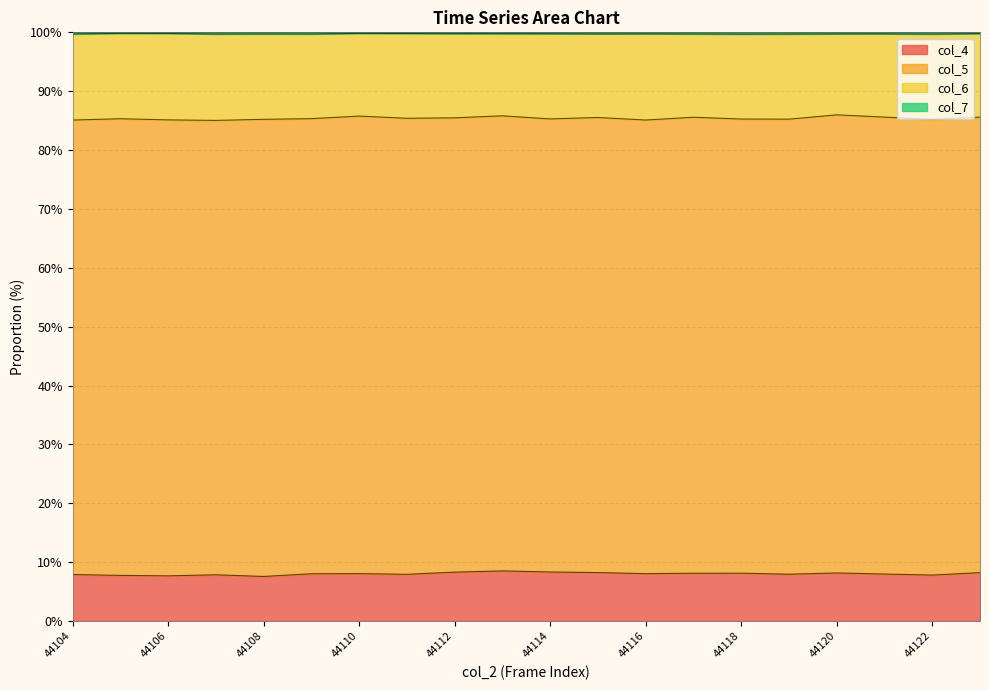

What is the minimum value for col_4?

7.6